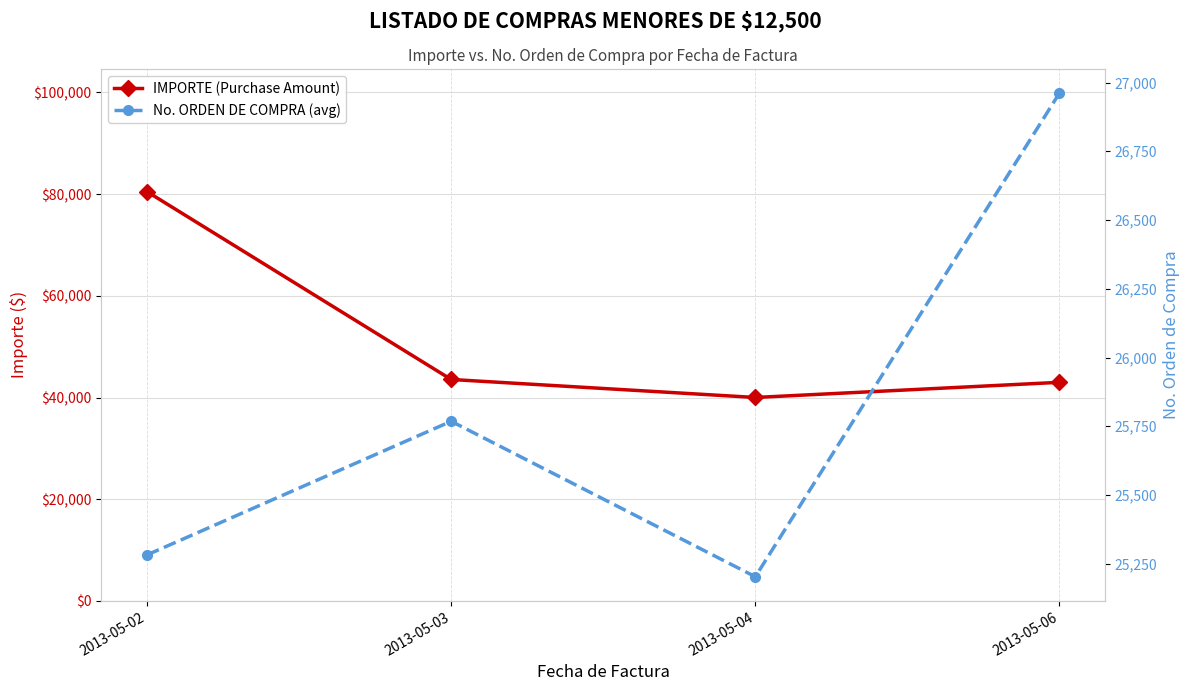

What are all the series names shown in the legend?

IMPORTE (Purchase Amount), No. ORDEN DE COMPRA (avg)